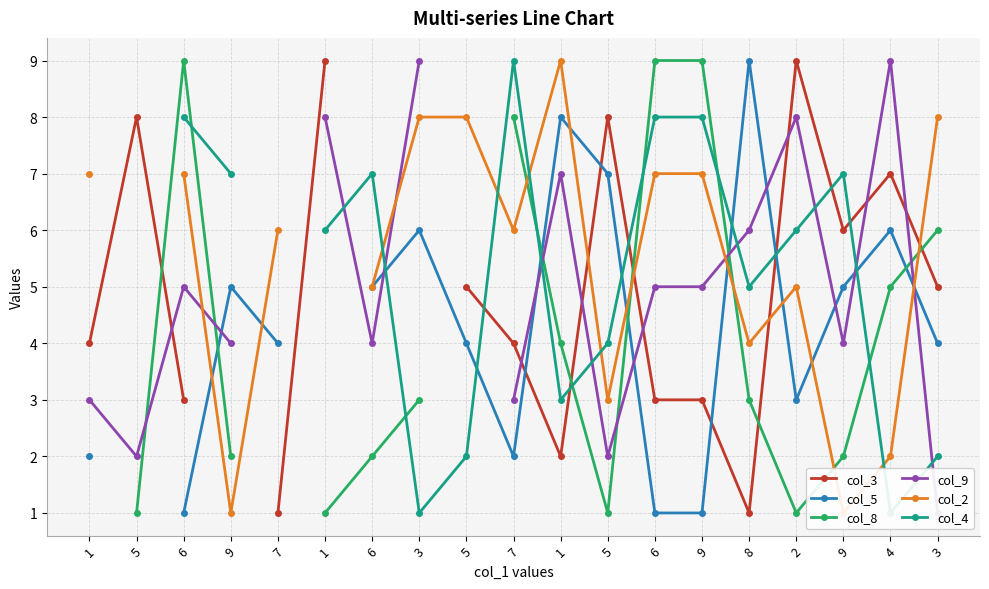

At 2, list the series in order from largest to smallest.

col_3, col_9, col_4, col_2, col_5, col_8